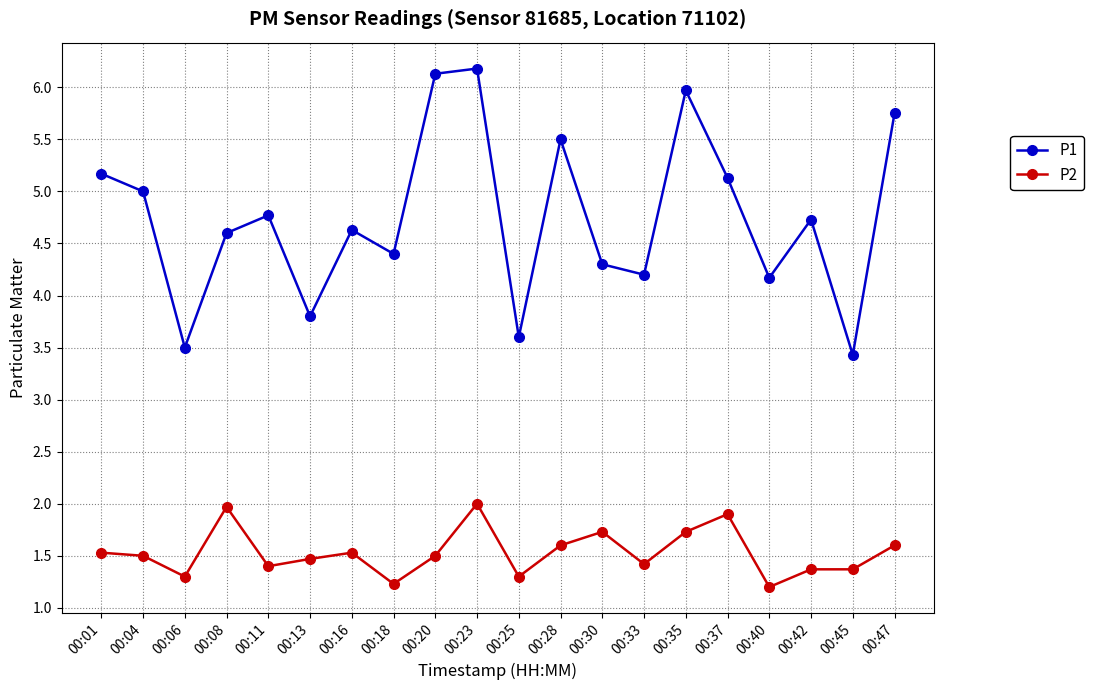

True or false: P2 and P1 intersect in this chart.

False